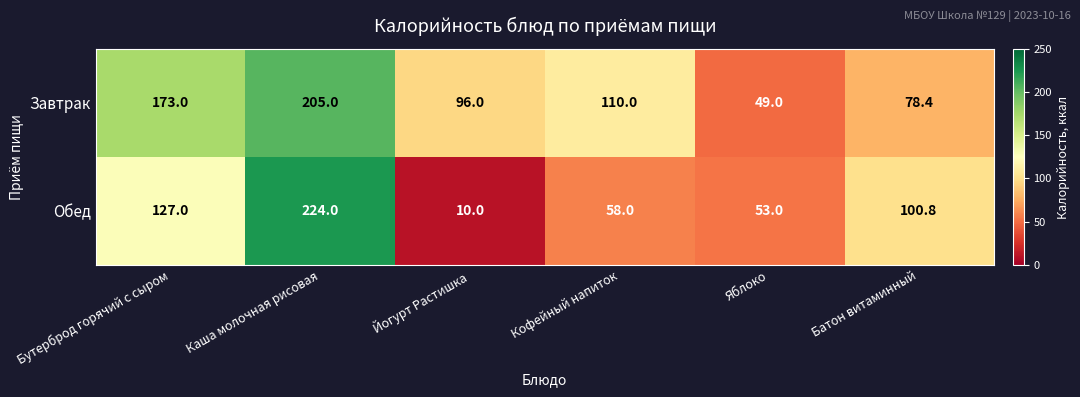

The Завтрак series shows 96.0 at Йогурт Растишка. True or false?

True